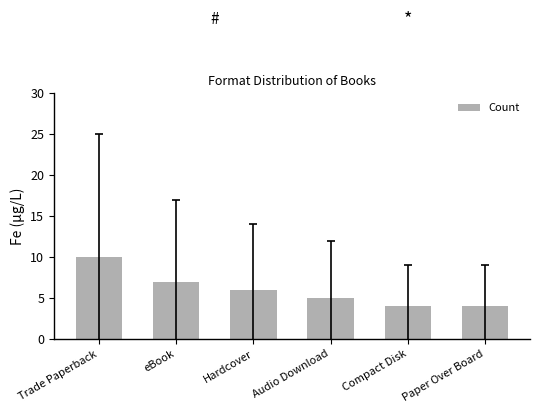

Reading left to right, what are all the values shown in this chart?

10	7	6	5	4	4